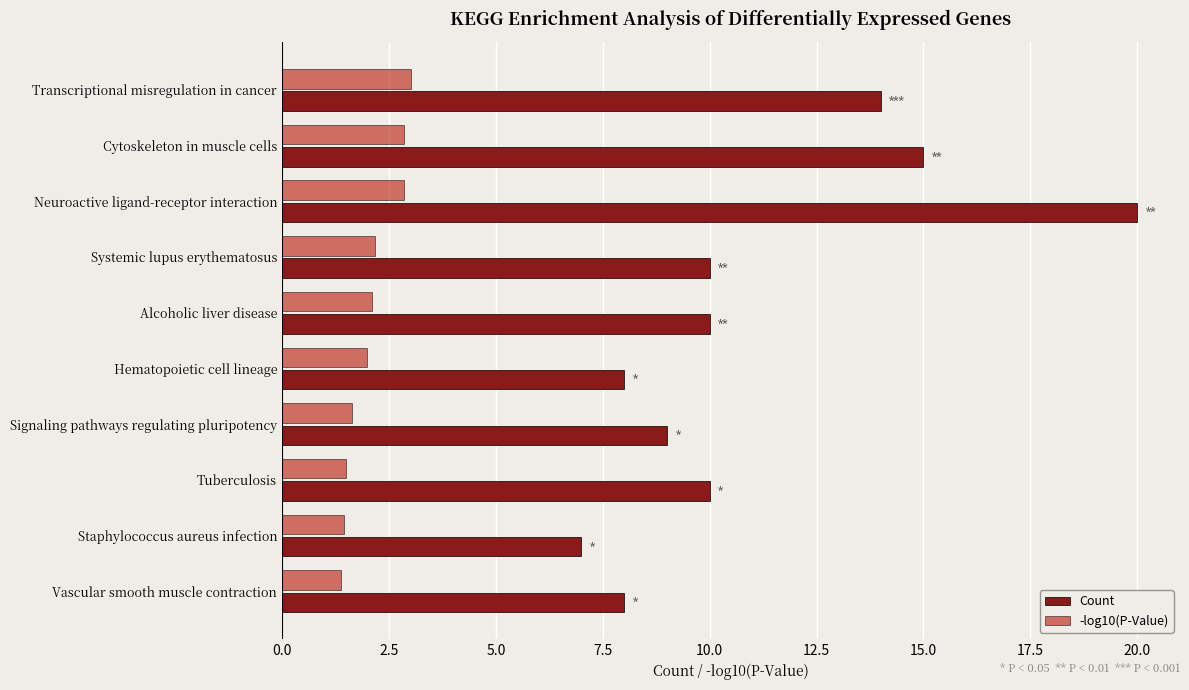

True or false: -log10(P-Value) has a value of 2.9 at Cytoskeleton in muscle cells.

True